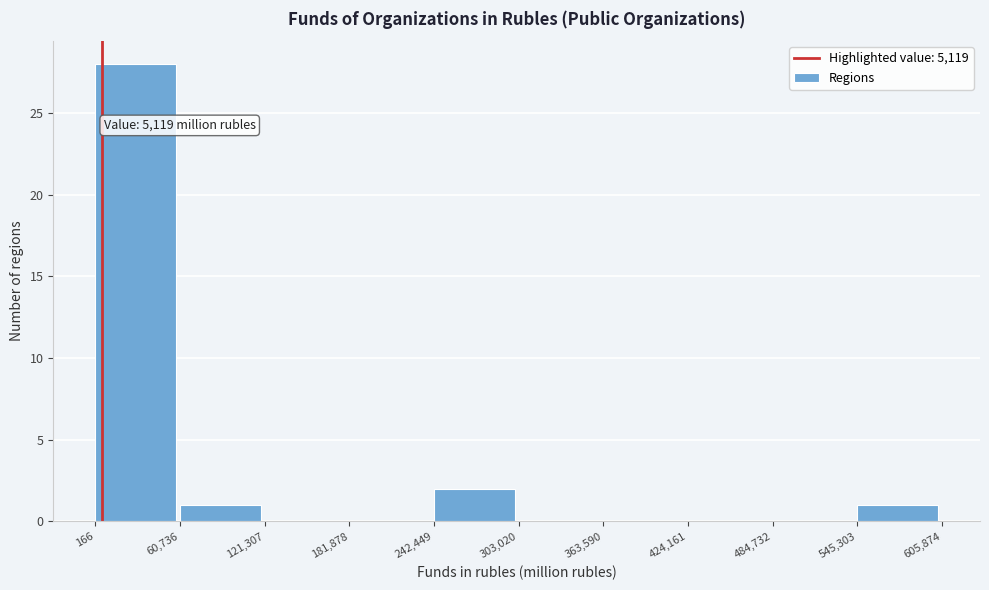

Over which range of the x-axis is the bar tallest?

166 to 60,736